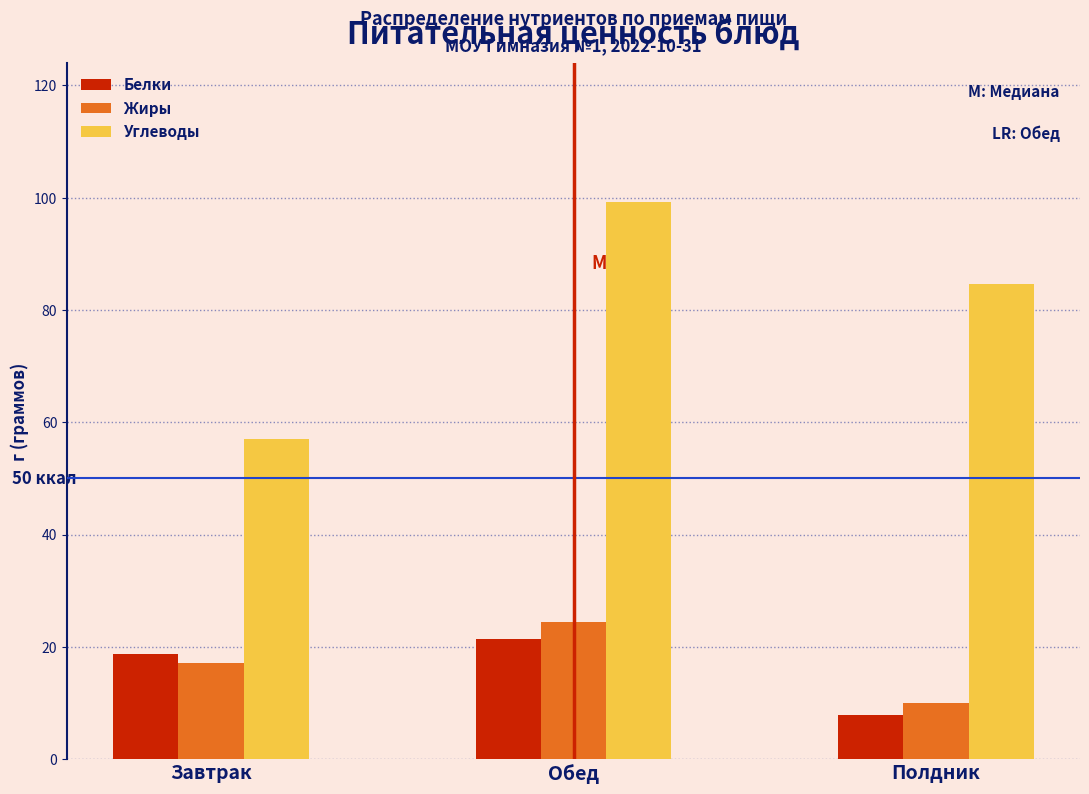

Reading left to right, list all the values displayed in this chart.

Белки: 18.8	21.4	7.9
Жиры: 17.2	24.4	10.1
Углеводы: 57.0	99.2	84.6